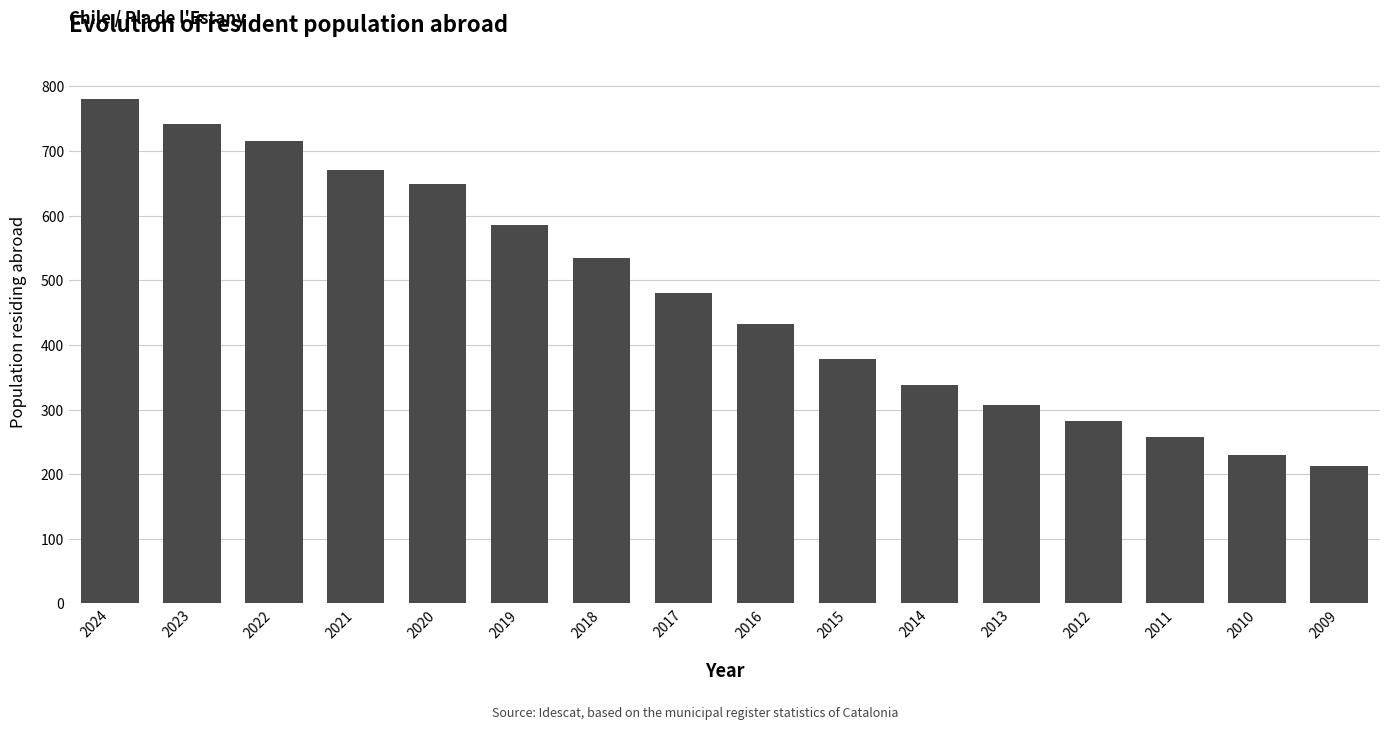

True or false: the data shows 338 at 2014.

True